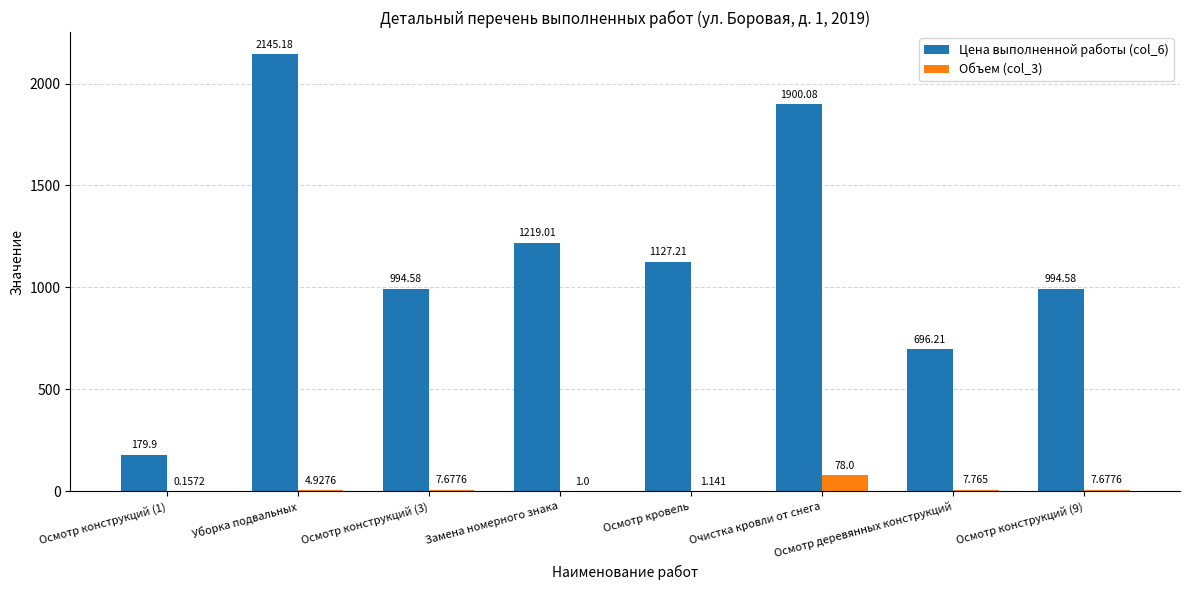

At which label is Цена выполненной работы (col_6) closest to 1162?

Осмотр кровель